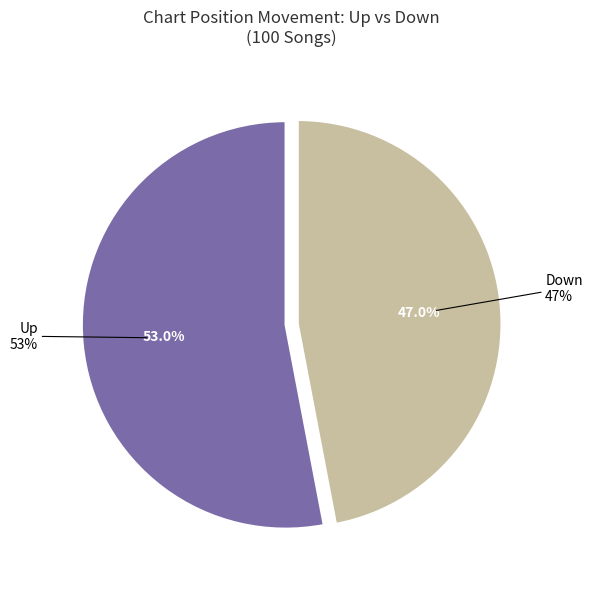

To the nearest percent, what portion does down represent?

47%